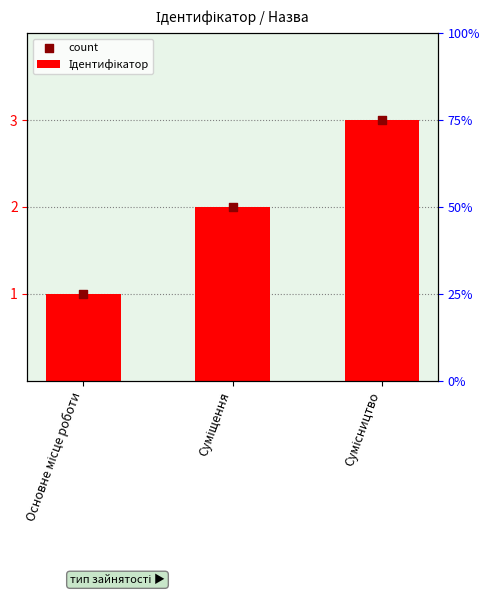

At which category is the sum across all series the highest?

Сумісництво